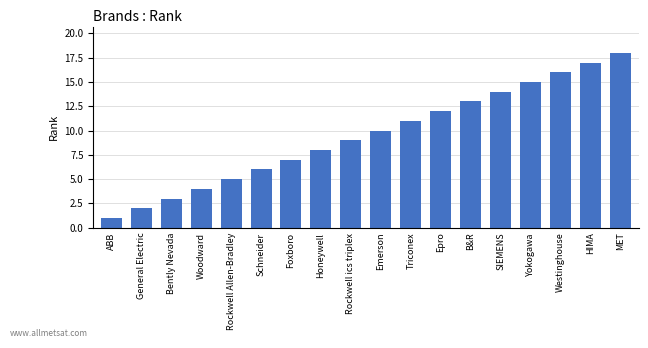

Which label corresponds to the largest value in the chart?

MET